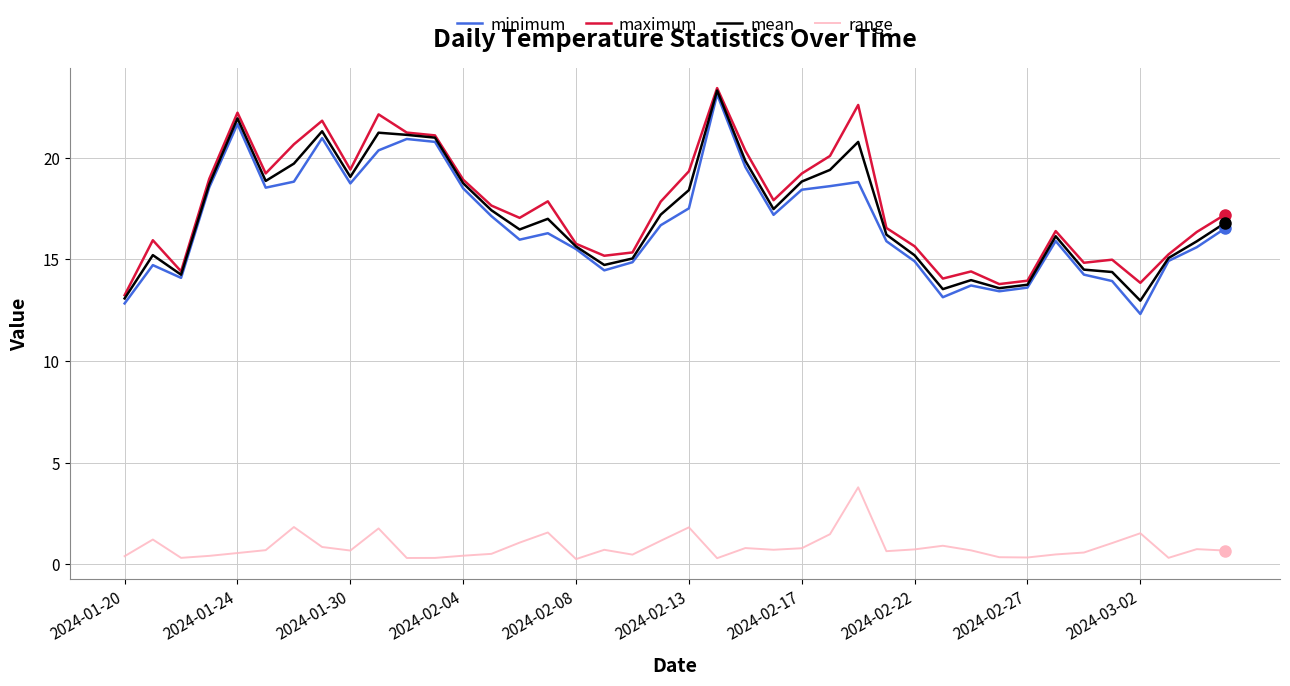

What is the greatest value displayed?

23.4